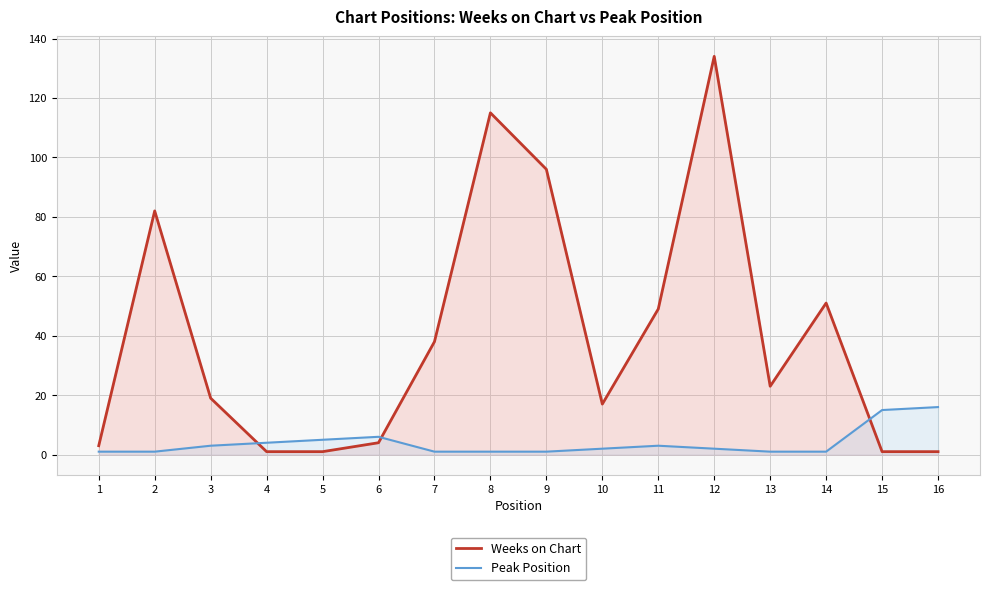

What is the minimum value shown in the chart?

1